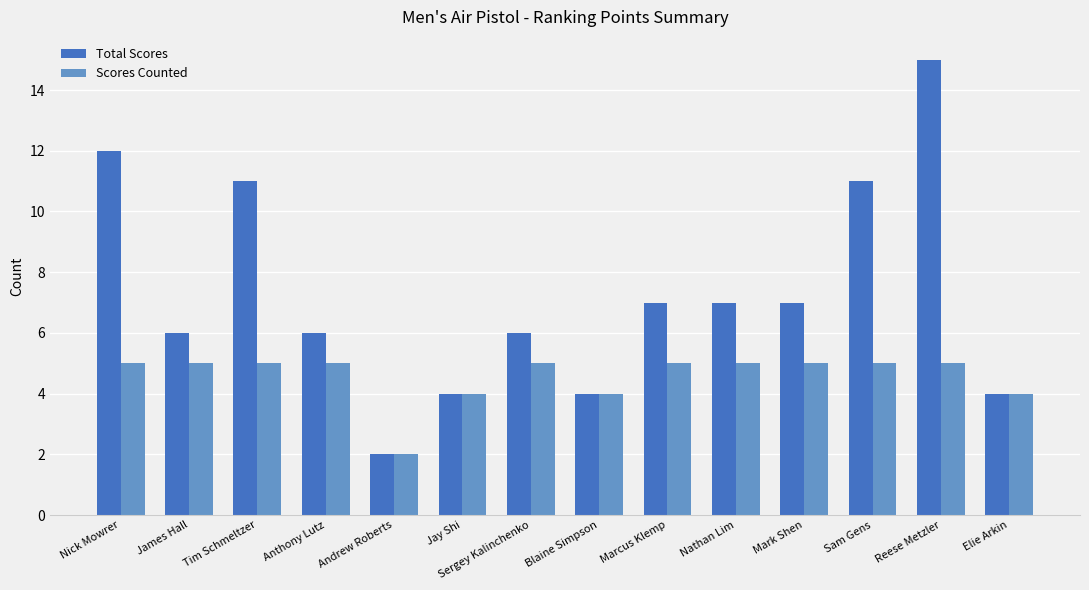

What is the spread (max minus min) of values at James Hall?

1